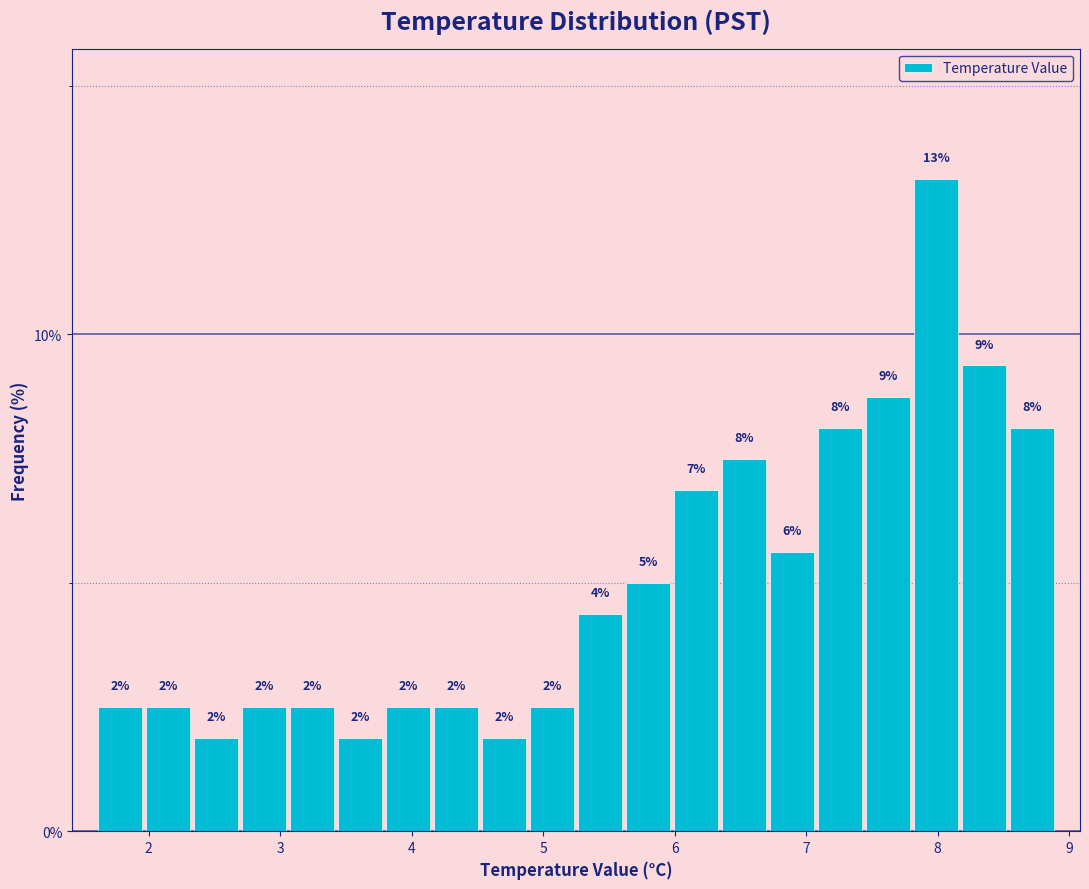

Around what value on the x-axis is the tallest bar? Give the approximate position of its centre, as read against the axis.

8.0